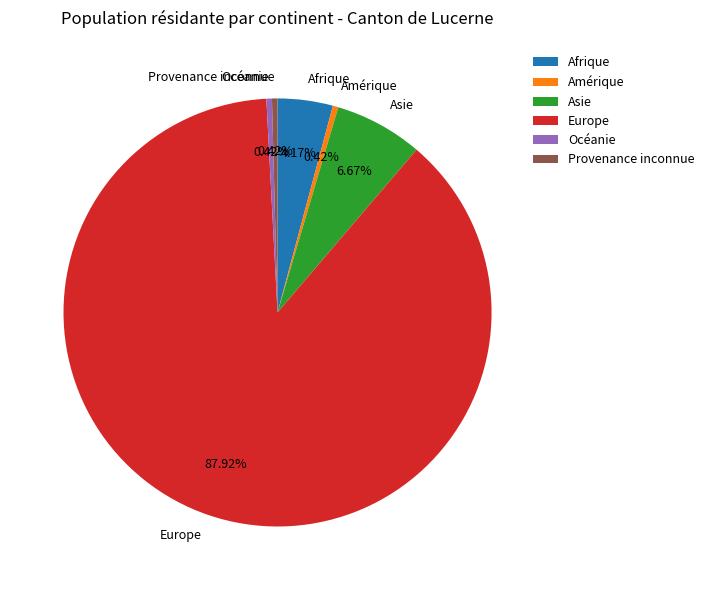

To the nearest percent, what is the average slice percentage?

17%